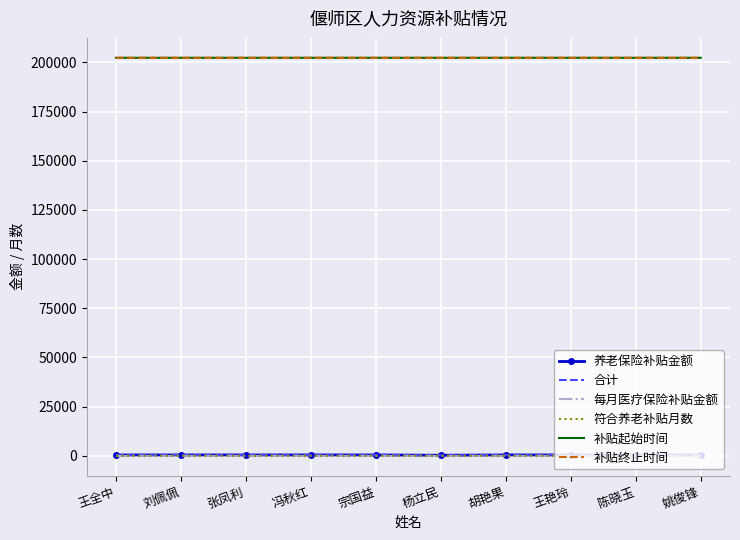

What is the spread (max minus min) of values at 姚俊锋?

202306